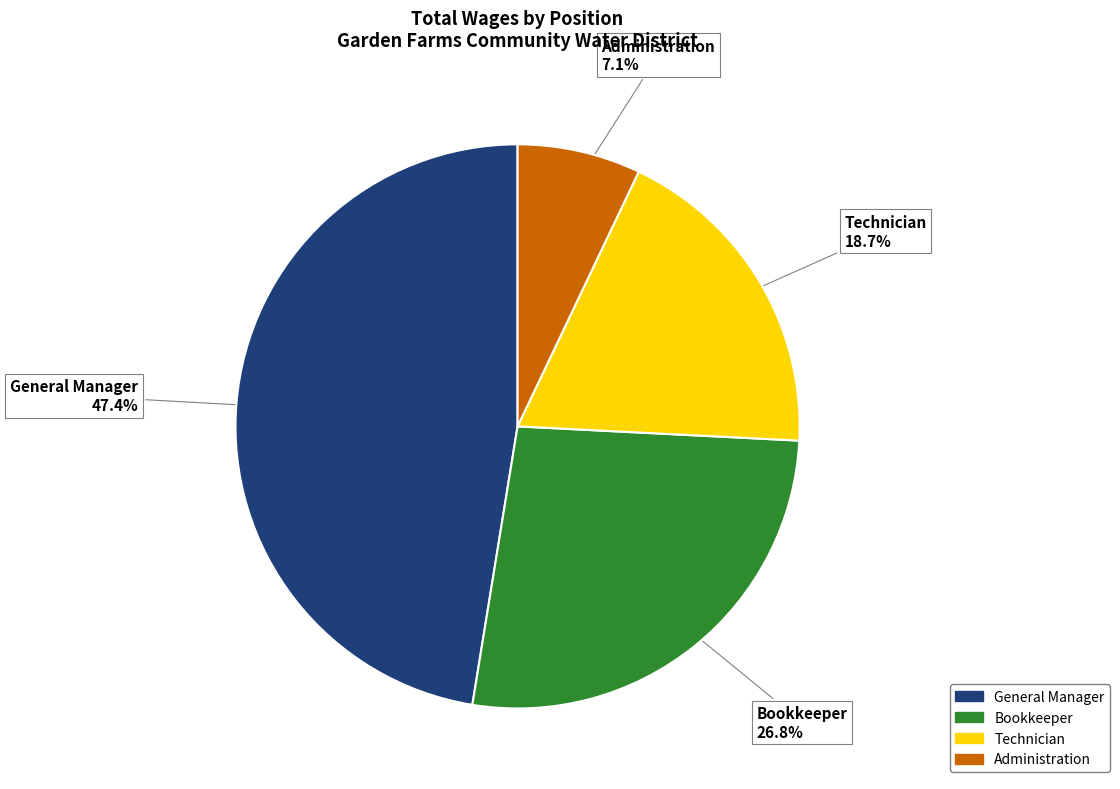

Which category has the biggest portion of the pie?

General Manager